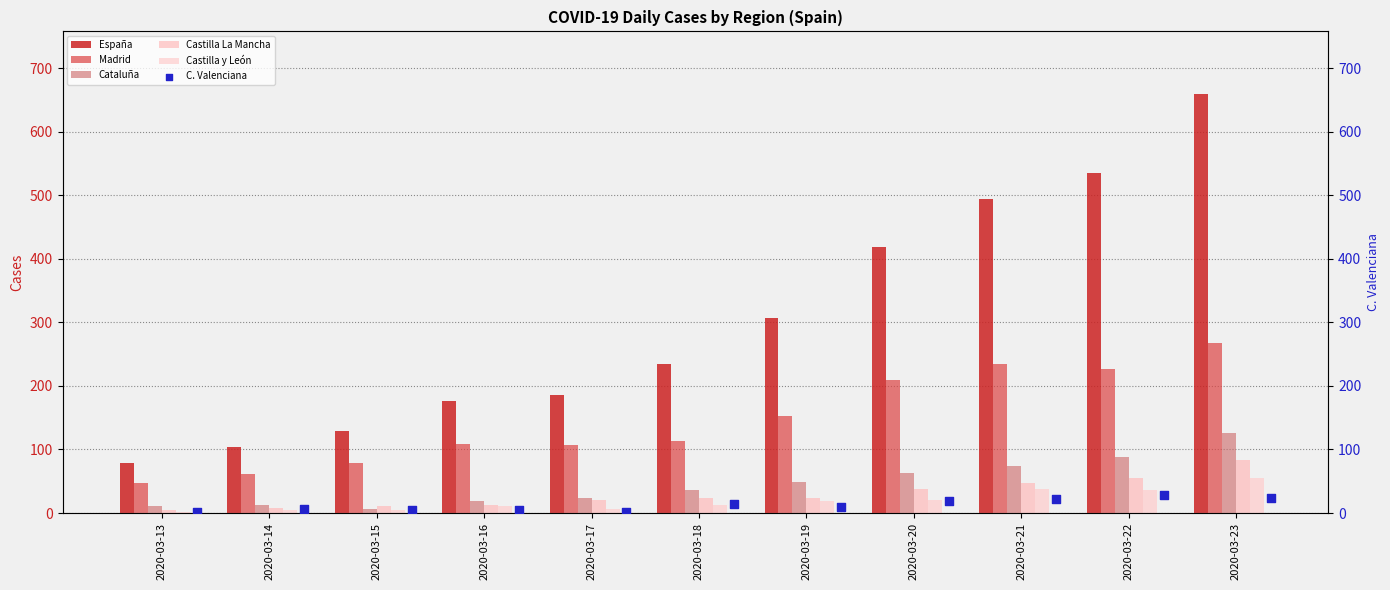

Which series reaches the maximum Y coordinate?

España